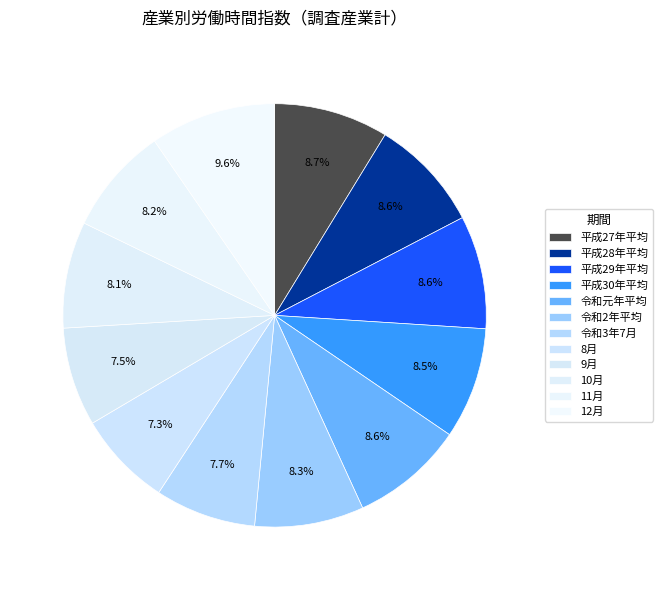

Approximately how many times larger is the value at 平成29年平均 compared to 10月?

1.1